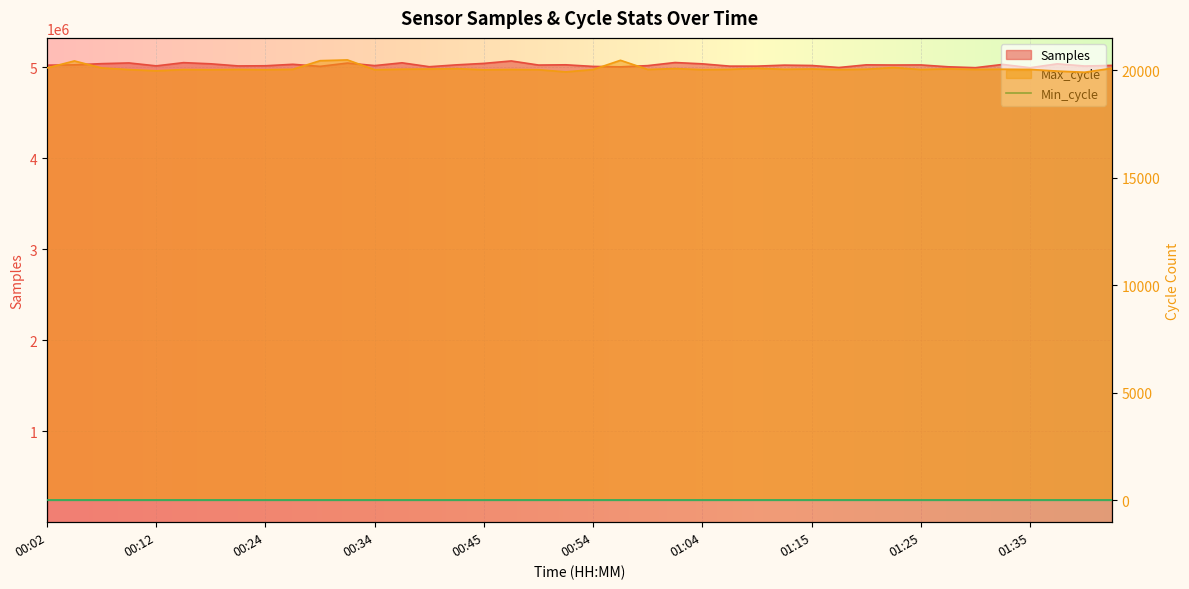

Between 00:17 and 00:34, which series saw the biggest shift?

Samples